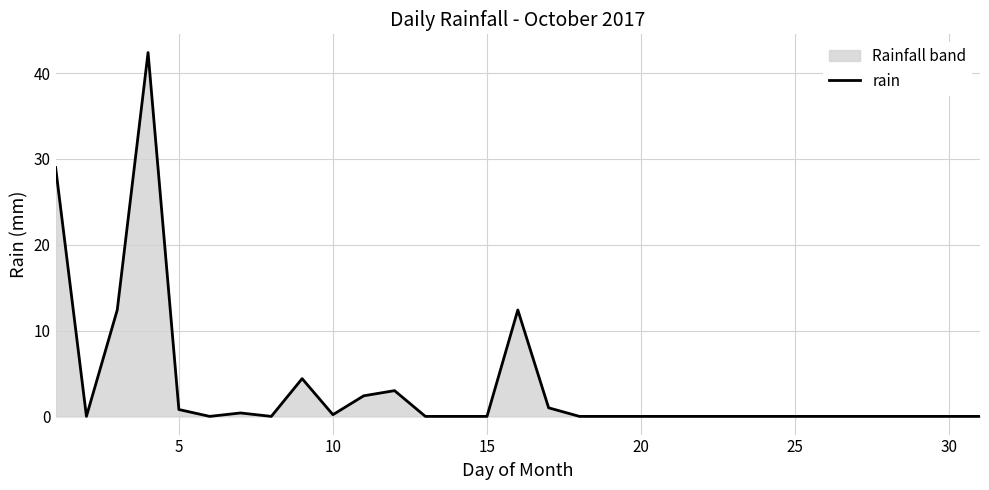

What is the difference between the maximum and minimum values?

42.4